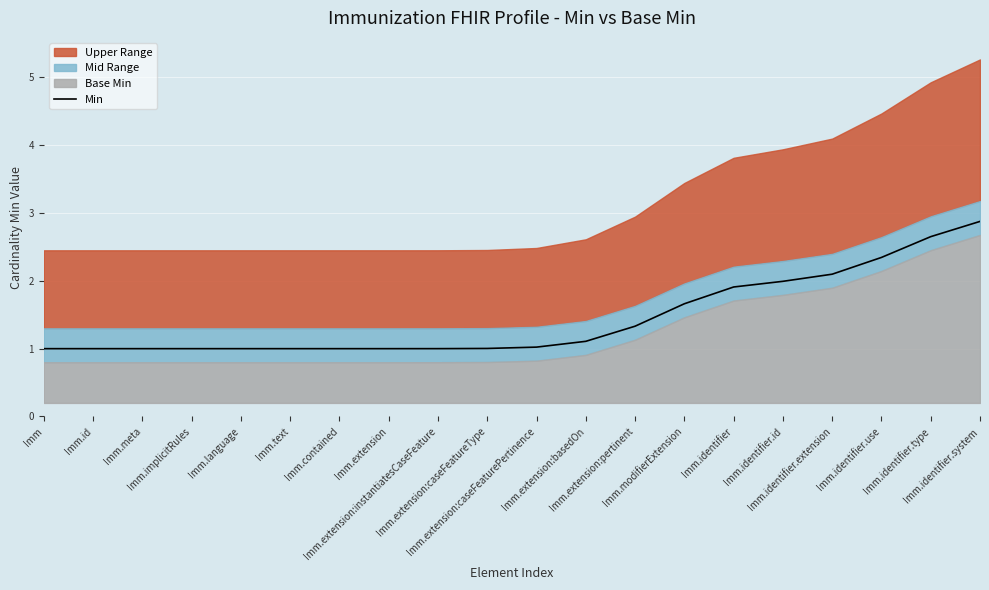

What is the sum of the values at Imm.identifier.type and Imm.identifier.id?

4.6